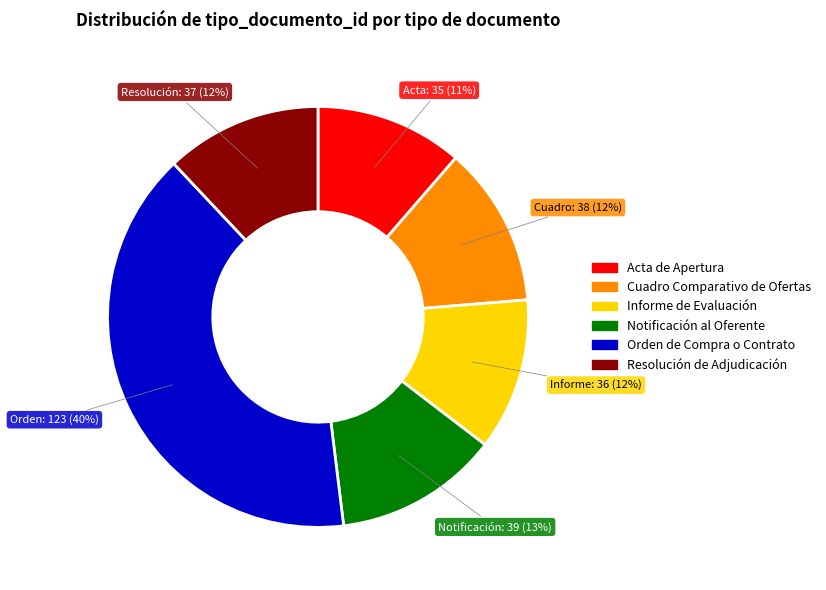

What is the largest slice in the pie chart?

Orden de Compra o Contrato